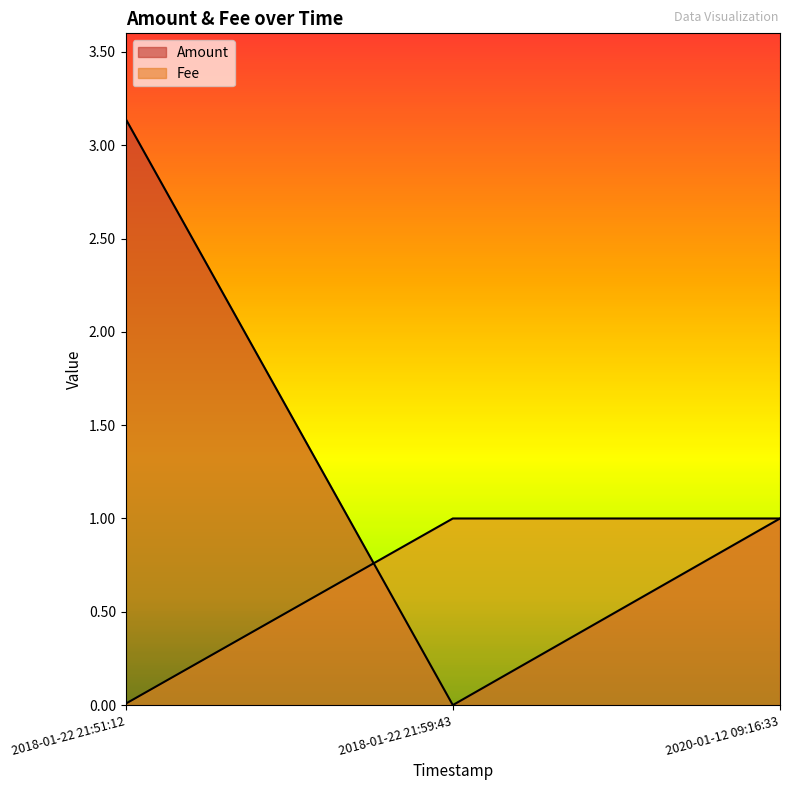

Rank the series by their maximum value, from highest to lowest.

Amount, Fee